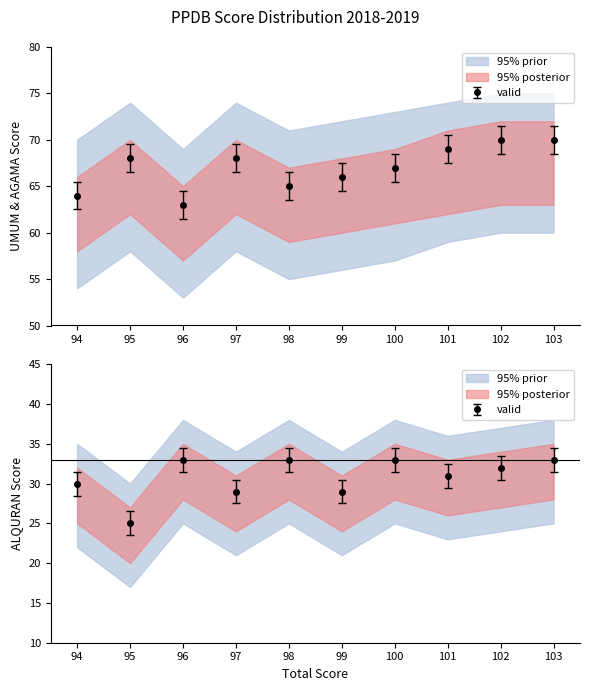

What is the sum of the ALQURAN values at 99 and 94?

59